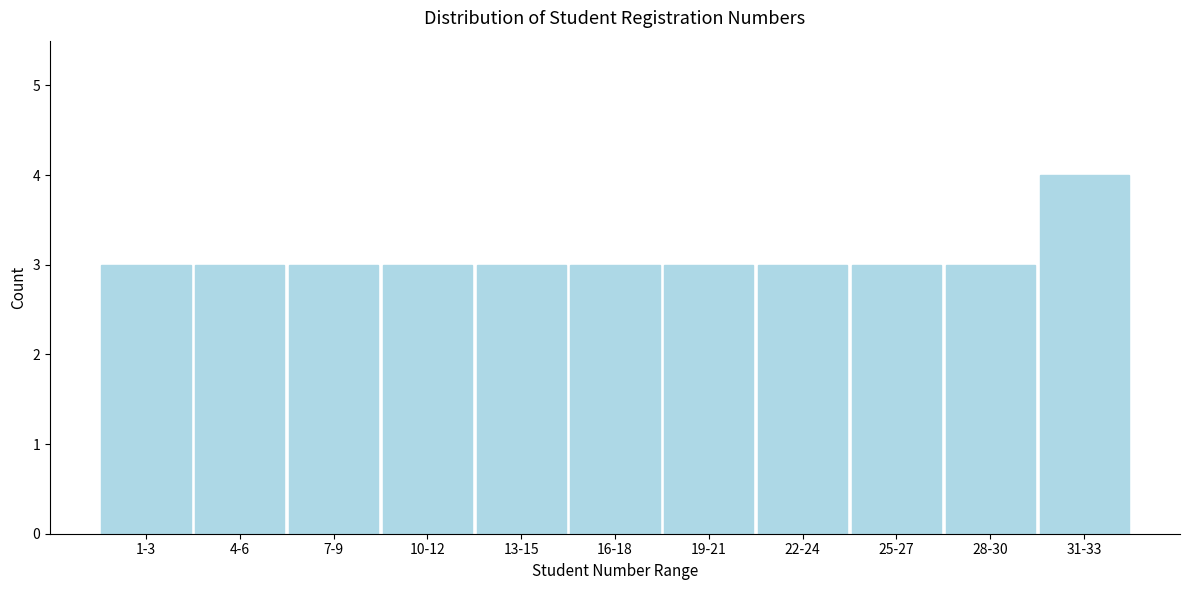

Reading right to left, list all the values displayed in this chart.

31-33=4	28-30=3	25-27=3	22-24=3	19-21=3	16-18=3	13-15=3	10-12=3	7-9=3	4-6=3	1-3=3